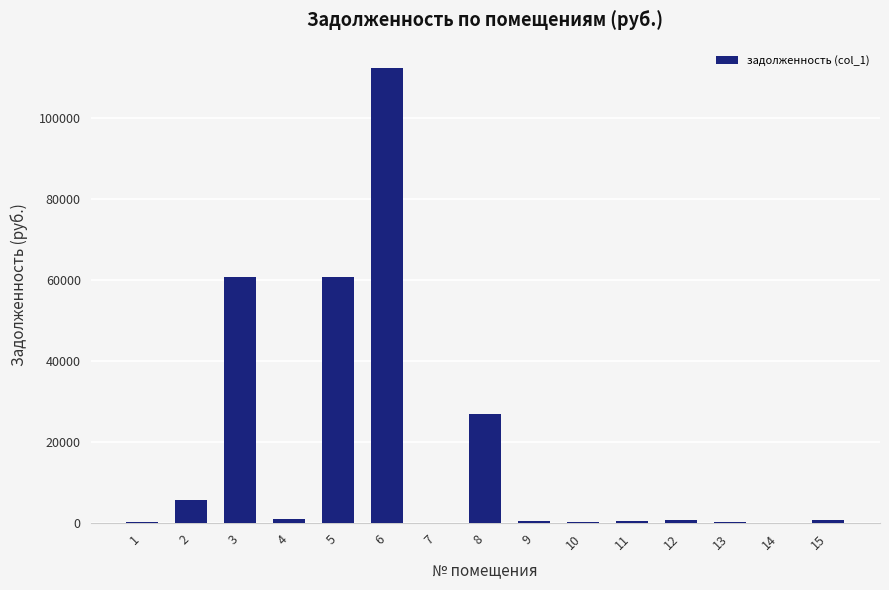

What is the sum of the values at 7 and 14?

94.8